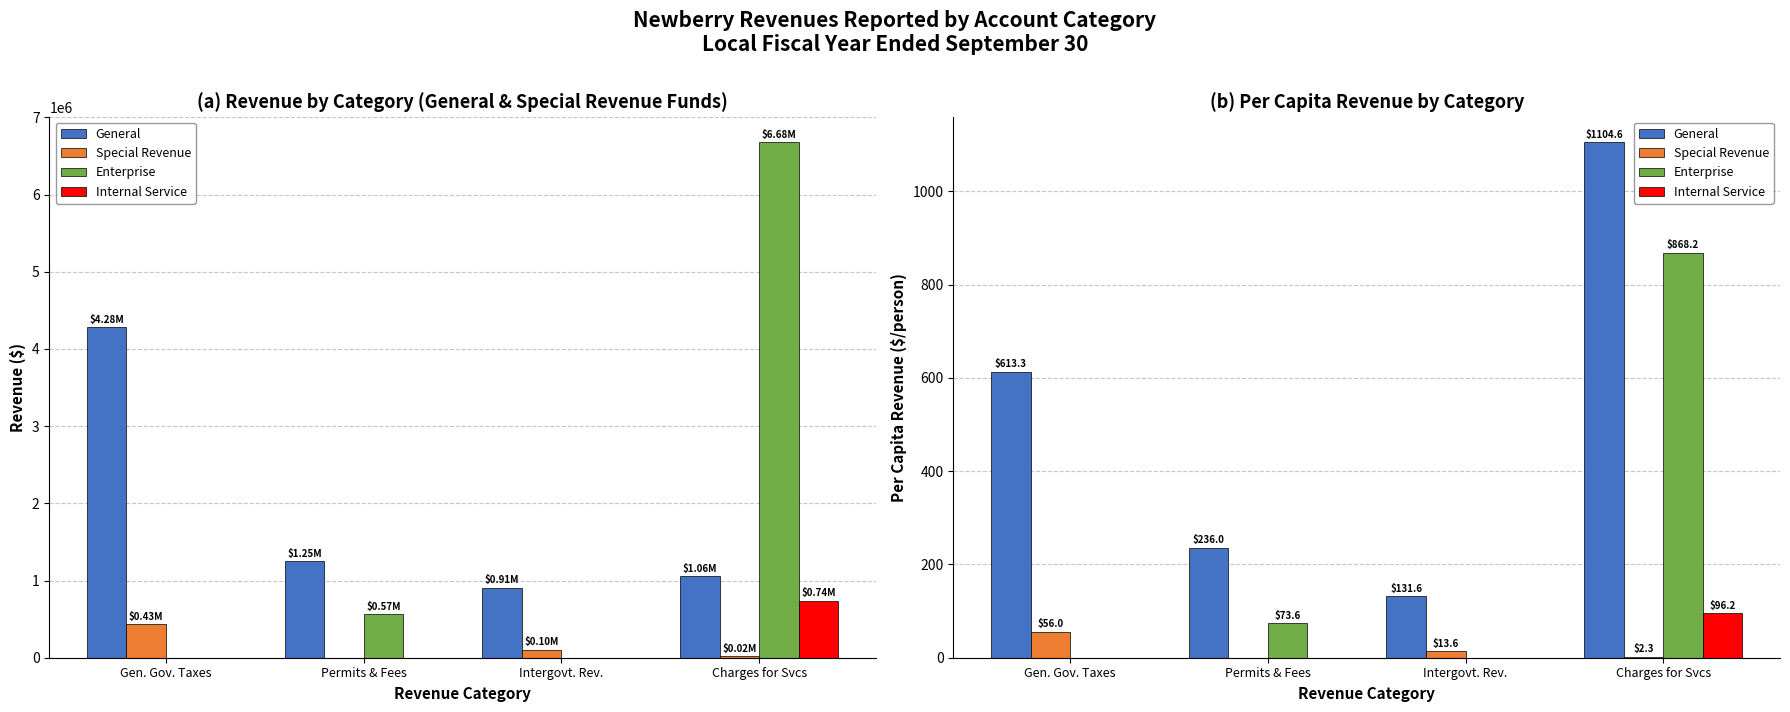

Between Gen. Gov. Taxes and Intergovt. Rev., which series saw the biggest shift?

General